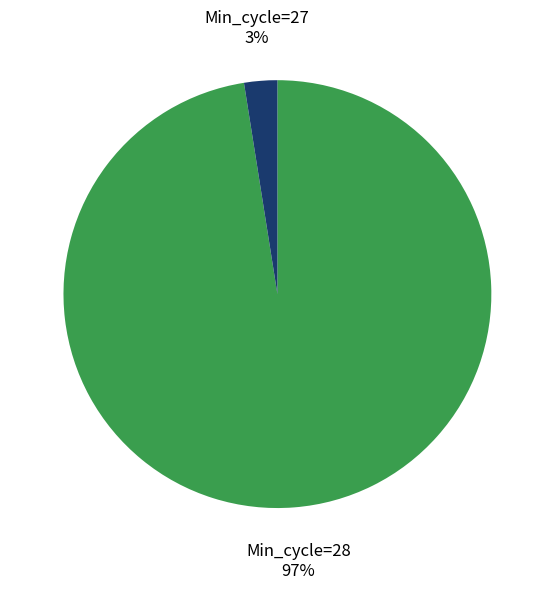

Which slice is the smallest?

Min_cycle=27